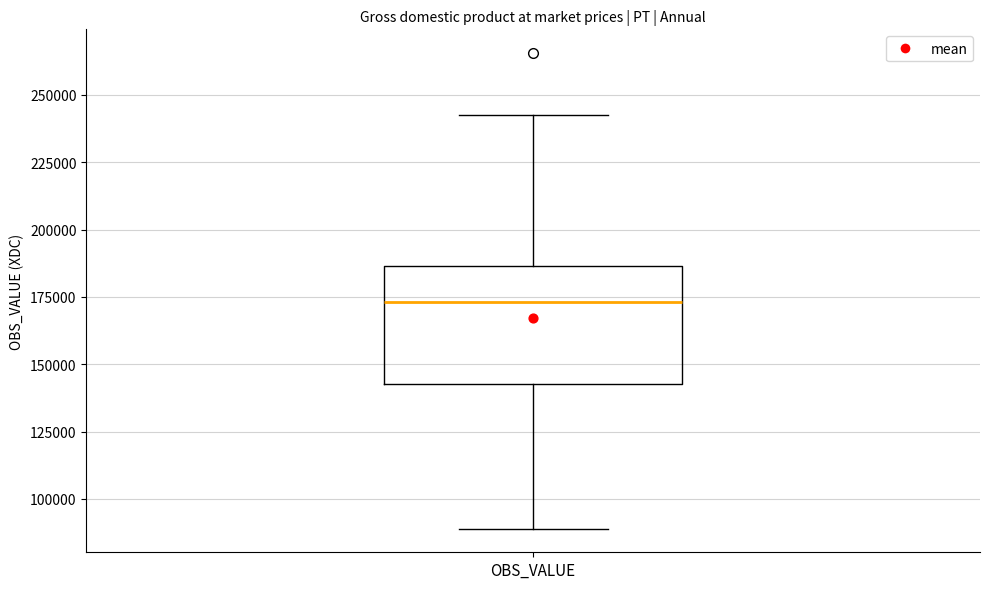

Read this box plot against the y-axis: the position of the median line, the range covered by the box, and the ends of both whiskers. The values are not printed on the chart, so give them approximately, as read against the axis.

median 175000, box 145000 to 185000, whiskers 90000 to 240000